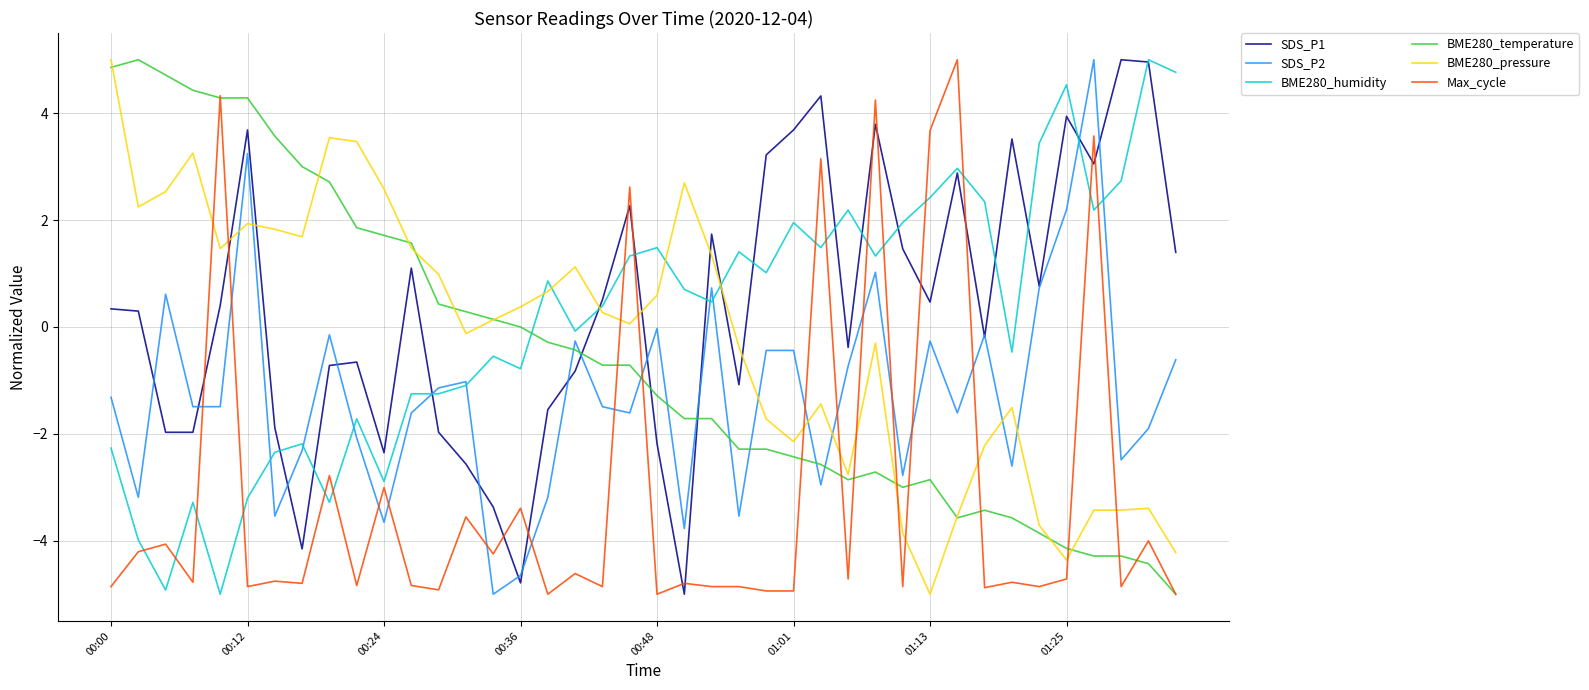

What is the maximum value for BME280_pressure?

5.0